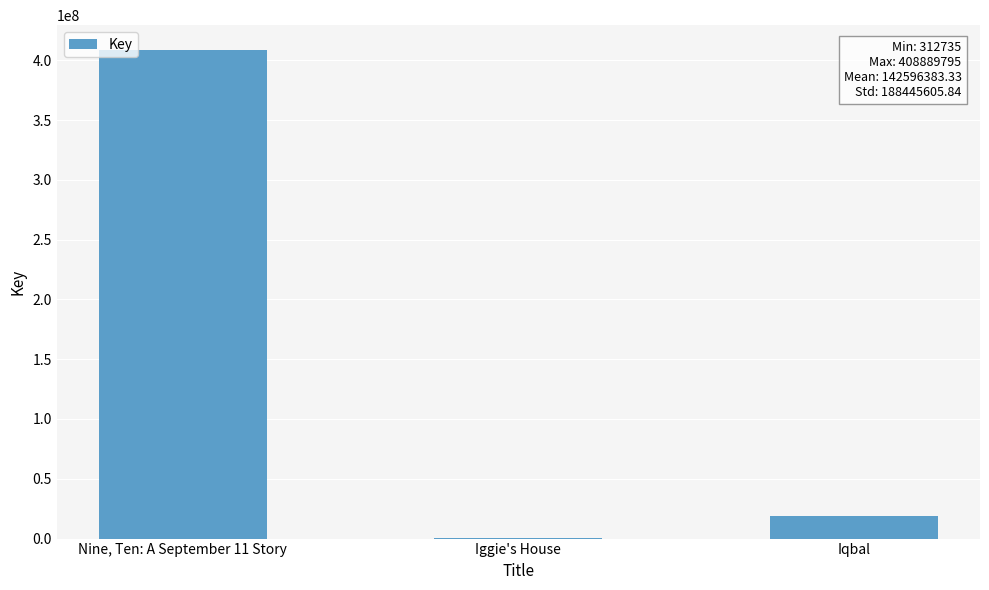

What is the greatest value displayed?

408889795